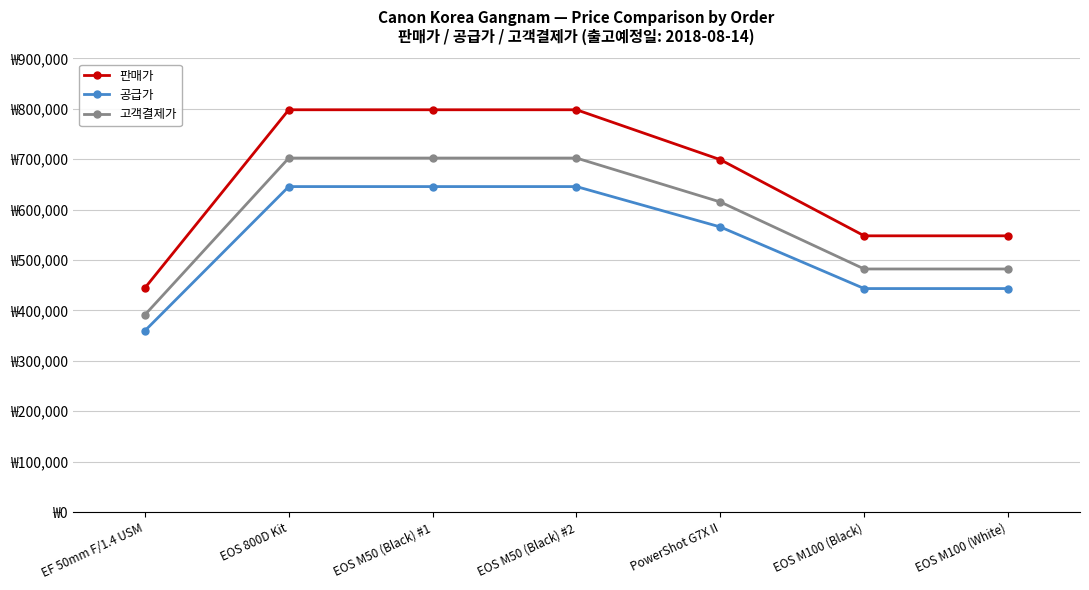

Reading left to right, extract all data points from this chart.

판매가: EF 50mm F/1.4 USM=444600	EOS 800D Kit=798000	EOS M50 (Black) #1=798000	EOS M50 (Black) #2=798000	PowerShot G7X II=699000	EOS M100 (Black)=548000	EOS M100 (White)=548000
공급가: EF 50mm F/1.4 USM=359722	EOS 800D Kit=645655	EOS M50 (Black) #1=645655	EOS M50 (Black) #2=645655	PowerShot G7X II=565555	EOS M100 (Black)=443382	EOS M100 (White)=443382
고객결제가: EF 50mm F/1.4 USM=391248	EOS 800D Kit=702240	EOS M50 (Black) #1=702240	EOS M50 (Black) #2=702240	PowerShot G7X II=615120	EOS M100 (Black)=482240	EOS M100 (White)=482240